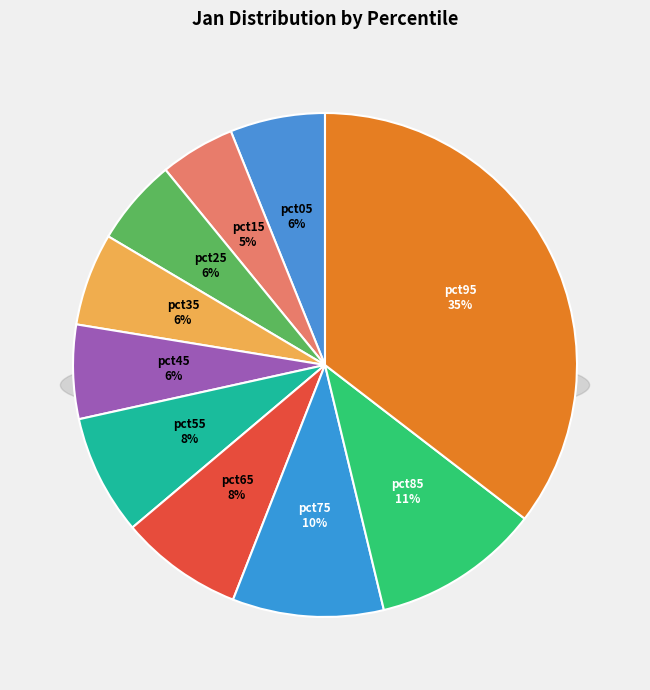

To the nearest percent, what is the combined percentage of pct75 and pct45?

16%